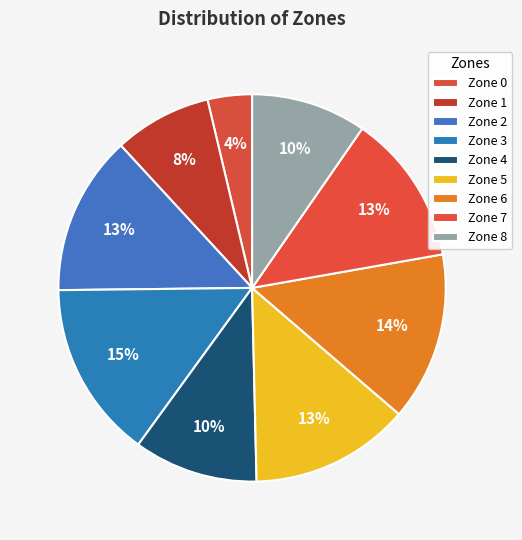

Count the number of slices in the pie.

9